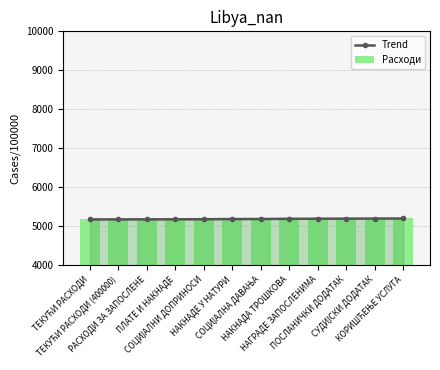

The Trend series shows 1700 at РАСХОДИ ЗА ЗАПОСЛЕНЕ. True or false?

False